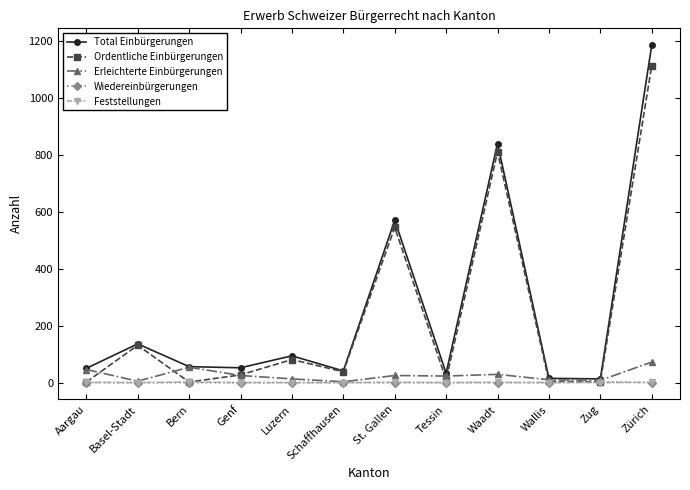

At which category is the sum across all series the highest?

Zürich